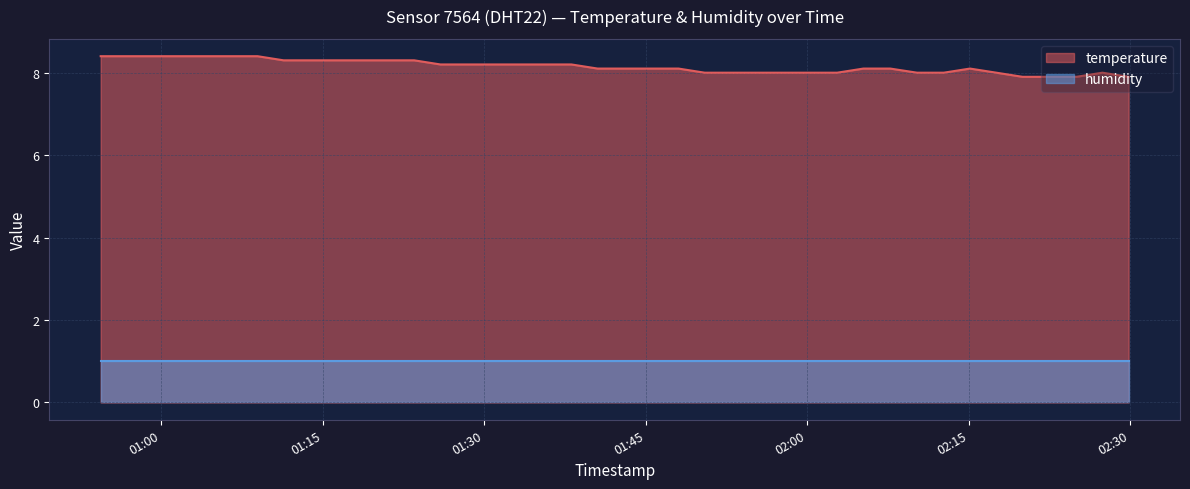

What is the label of the 23rd point from the left?

2024-03-23T01:48:02